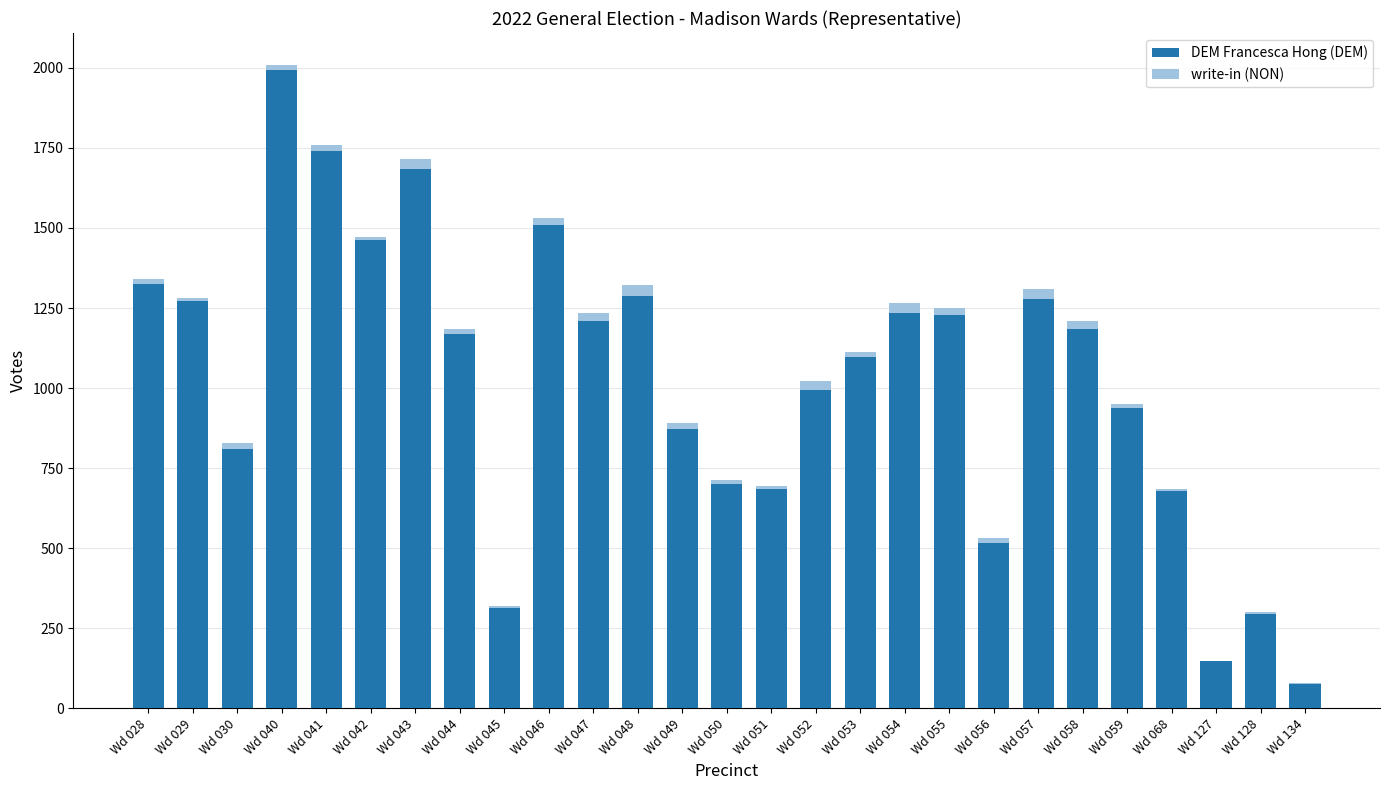

At which category is the sum across all series the highest?

Wd 040